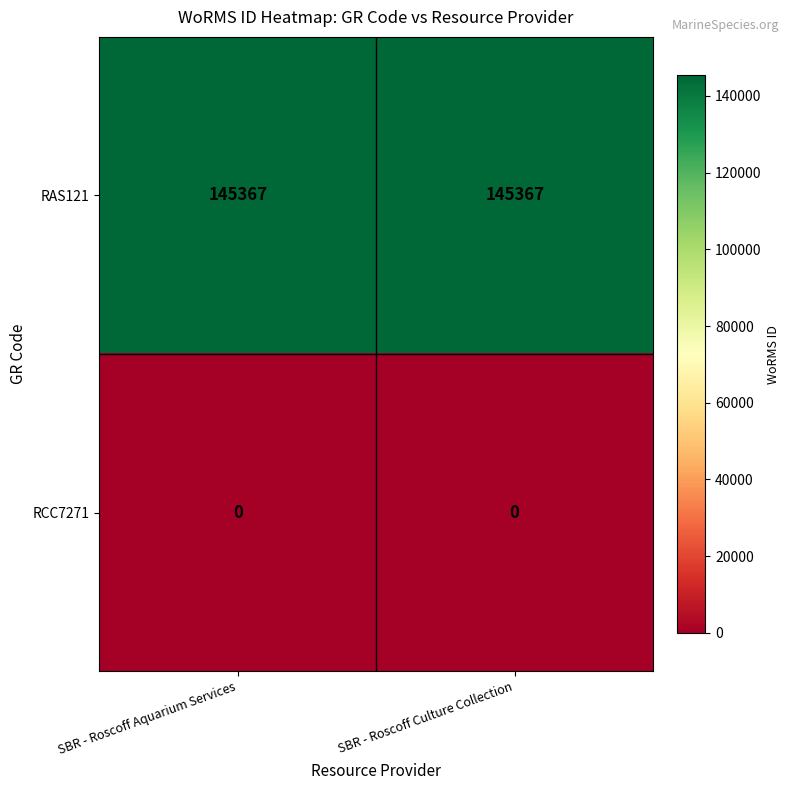

Reading left to right, list all the values displayed in this chart.

RAS121: SBR - Roscoff Aquarium Services=145367	SBR - Roscoff Culture Collection=145367
RCC7271: SBR - Roscoff Aquarium Services=0	SBR - Roscoff Culture Collection=0